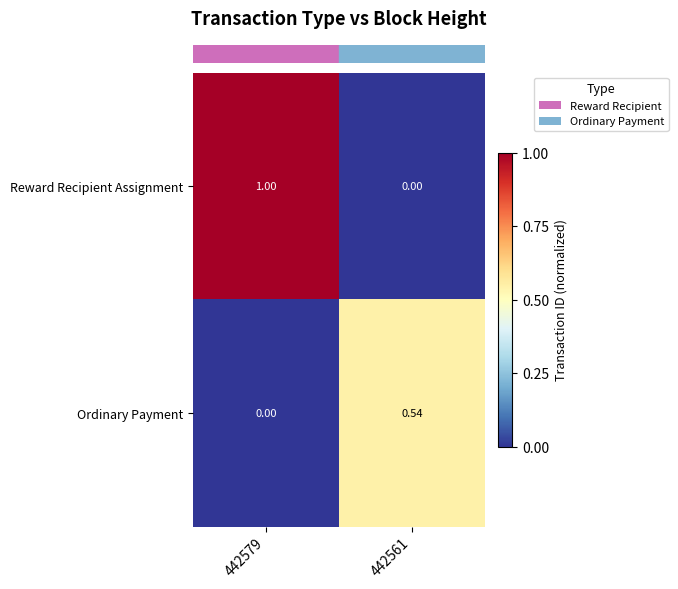

Which series has the largest total across all categories?

Reward Recipient Assignment